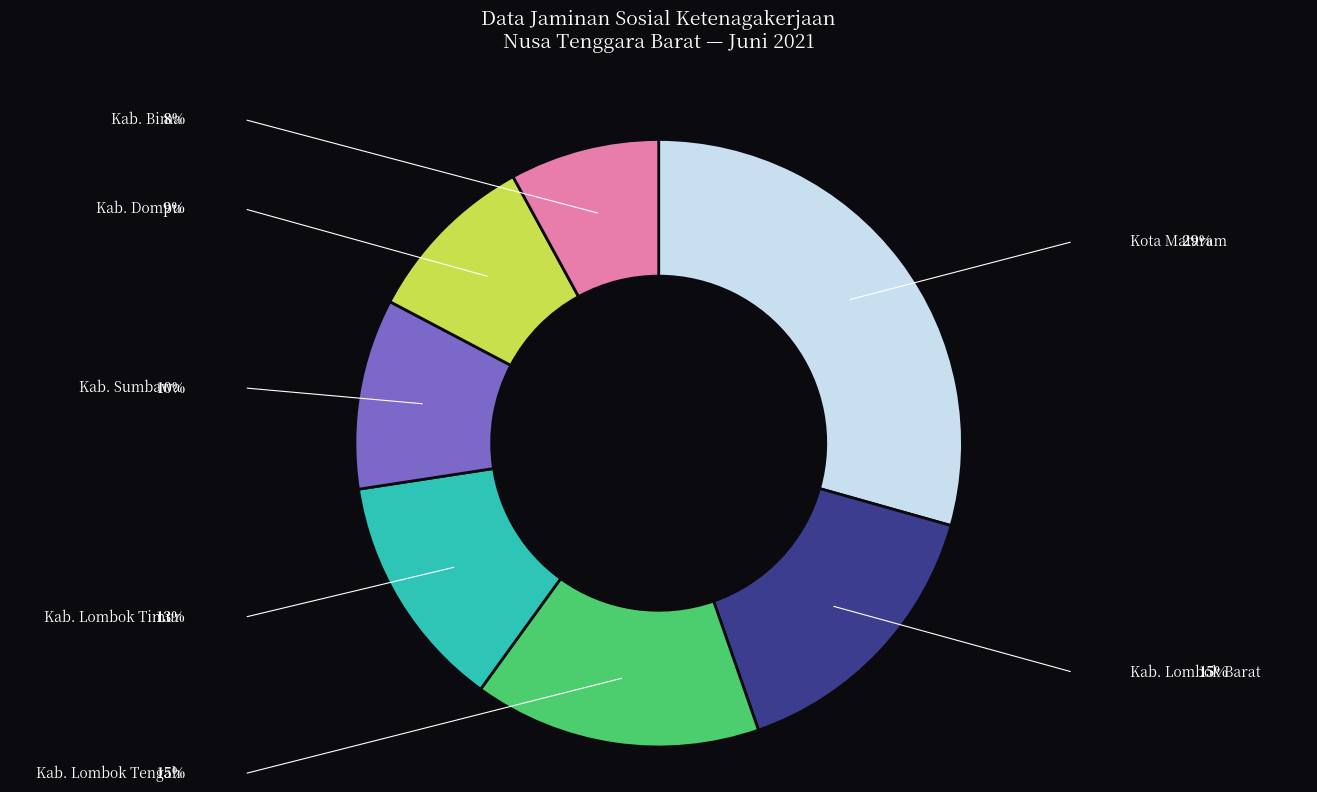

Does any single category account for the majority?

No